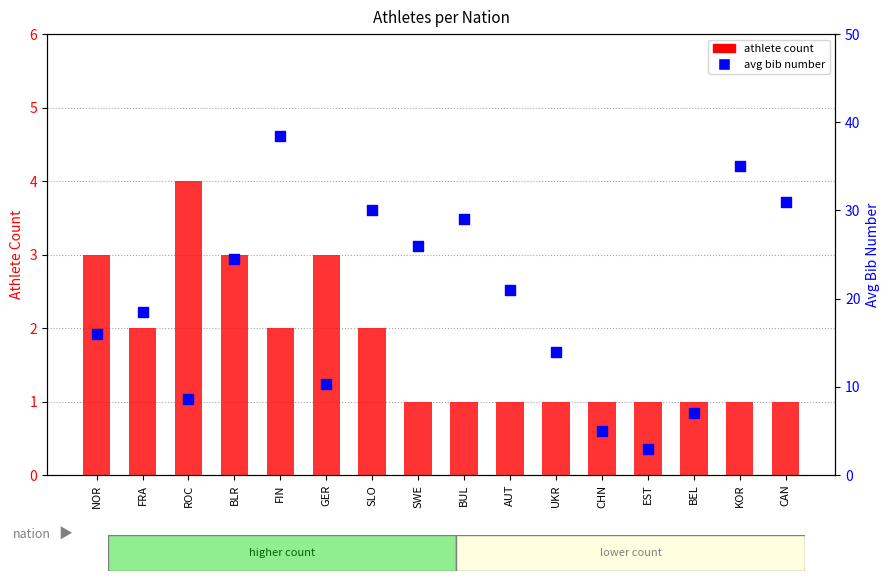

At how many categories does at least one series exceed 21?

7